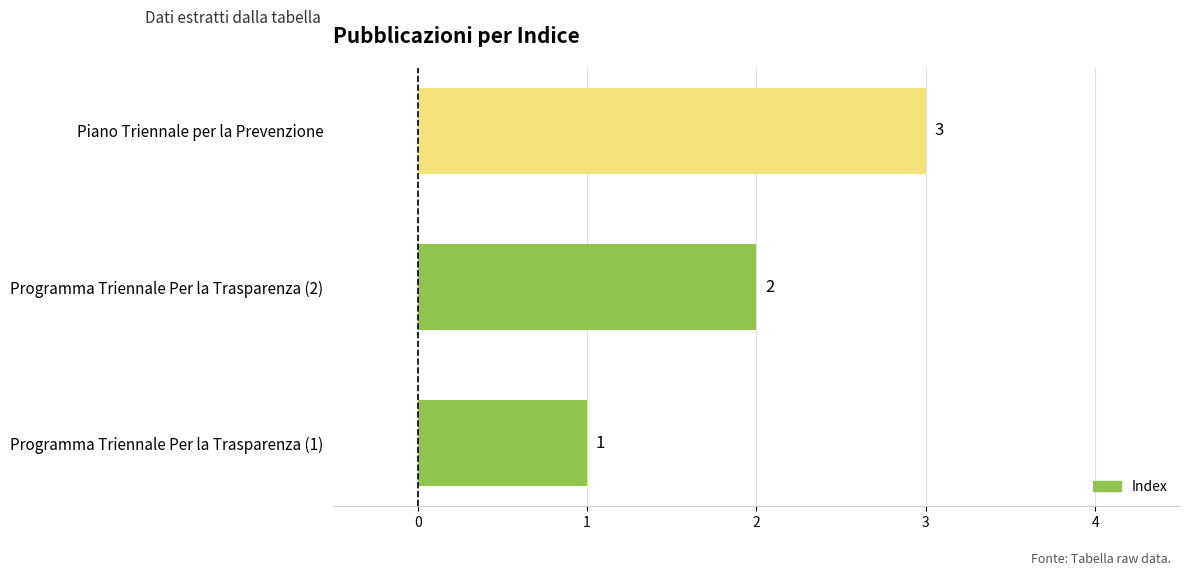

Where is the data nearest to the value 2?

Programma Triennale Per la Trasparenza (2)